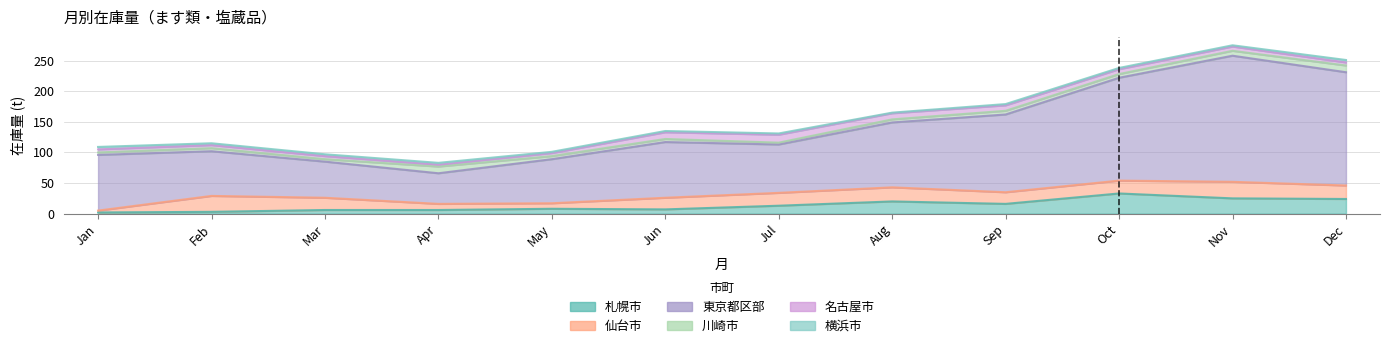

What is the spread (max minus min) of values at 4?

47